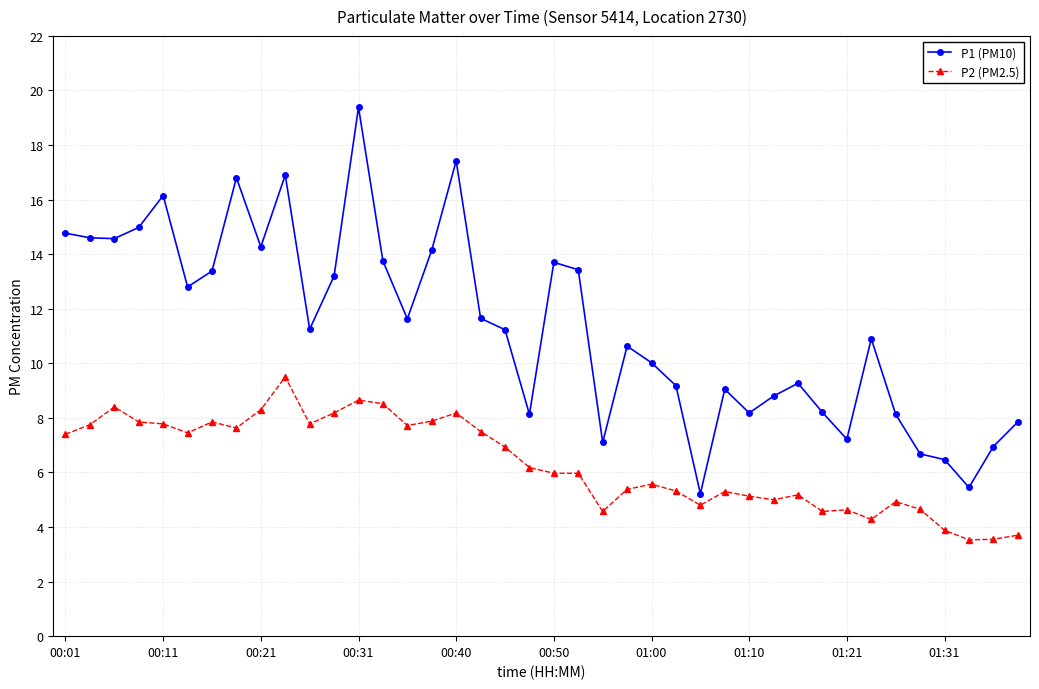

In P1 (PM10), how many points are higher than both neighbors (excluding endpoints)?

10